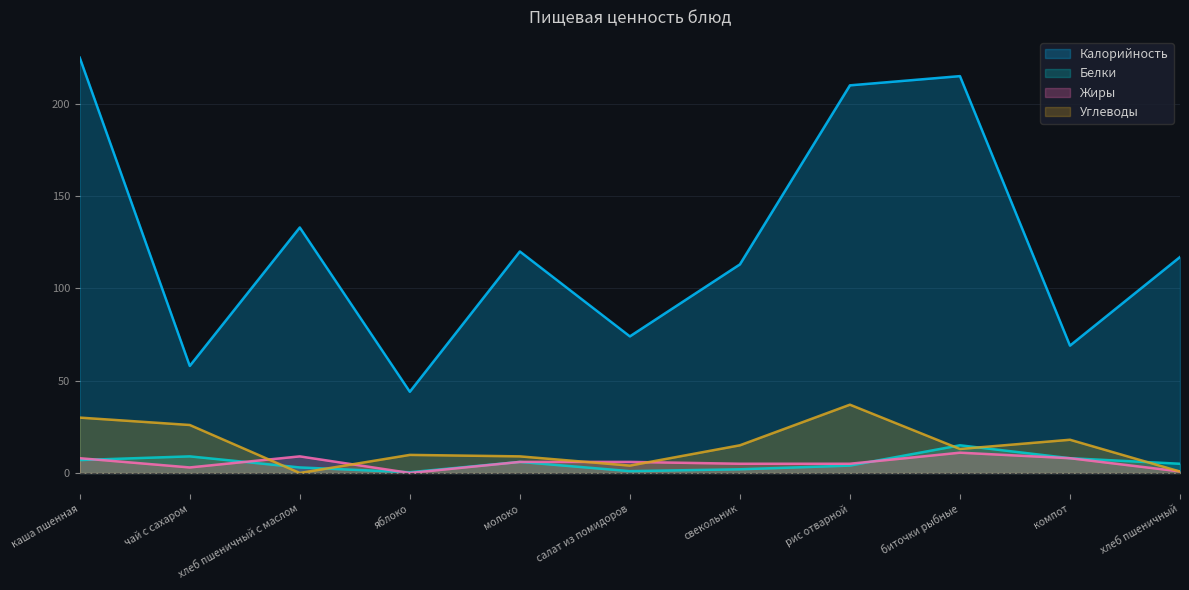

Reading left to right, what are all the values shown in this chart?

Калорийность: 225.0	58.0	133.0	44.0	120.0	74.0	113.0	210.0	215.0	69.0	117.0
Белки: 7.0	9.0	3.0	0.4	6.0	1.0	2.0	4.0	15.0	8.0	5.0
Жиры: 8.0	3.0	9.0	0.0	6.0	6.0	5.0	5.0	11.0	8.0	0.8
Углеводы: 30.0	26.0	0.0	9.8	9.0	4.0	15.0	37.0	13.0	18.0	0.8